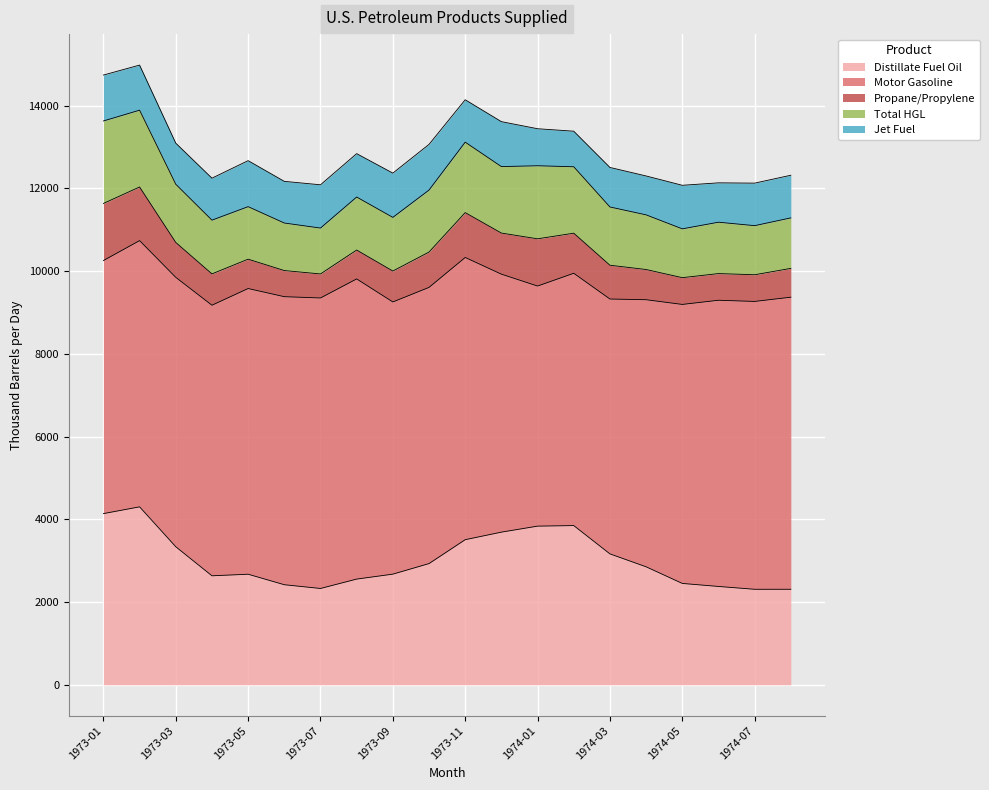

List the labels in order of Motor Gasoline value, smallest first.

1974-01, 1974-02, 1973-01, 1974-03, 1973-12, 1973-02, 1974-04, 1973-03, 1973-04, 1973-09, 1973-10, 1974-05, 1973-11, 1973-05, 1974-06, 1974-07, 1973-06, 1973-07, 1974-08, 1973-08